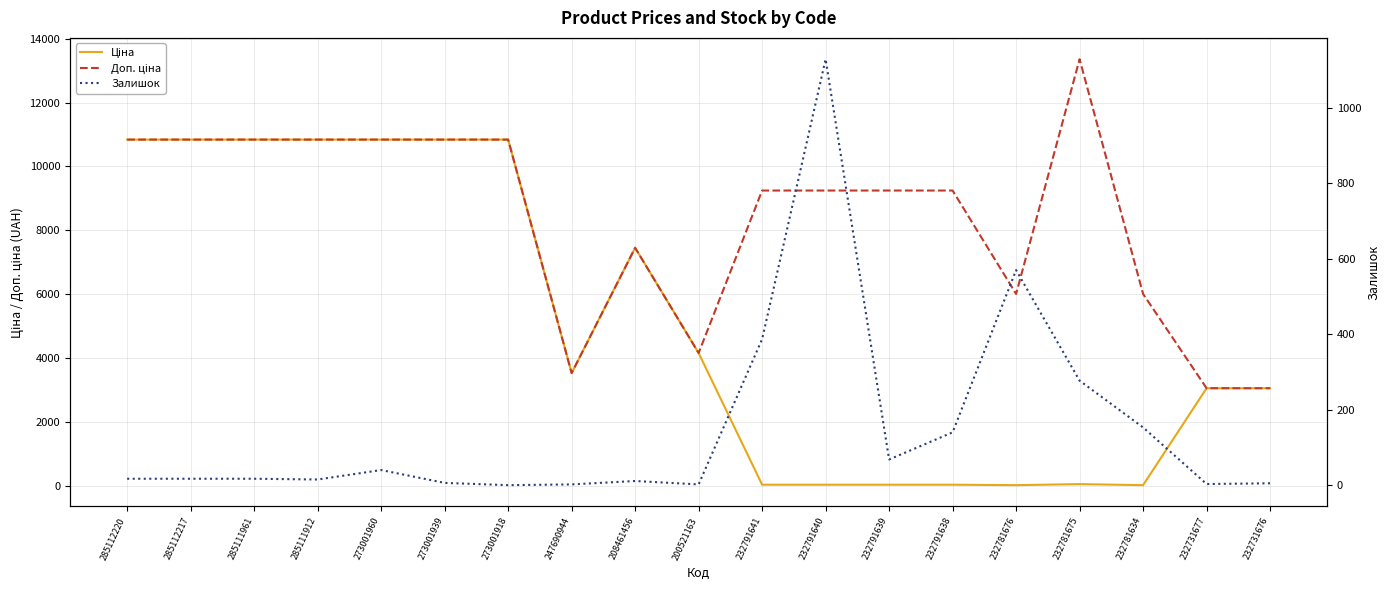

How many values in the Доп. ціна series exceed 9246?

8